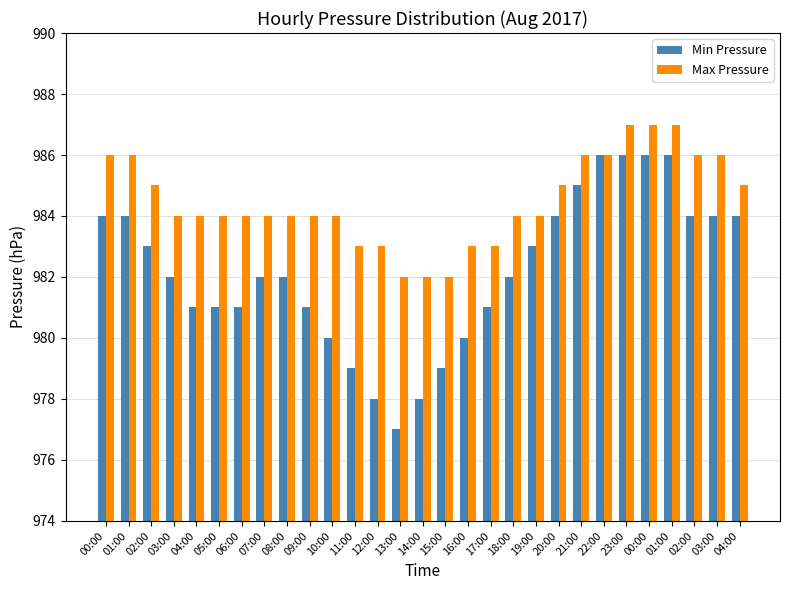

At which label does Max Pressure first exceed 984?

00:00